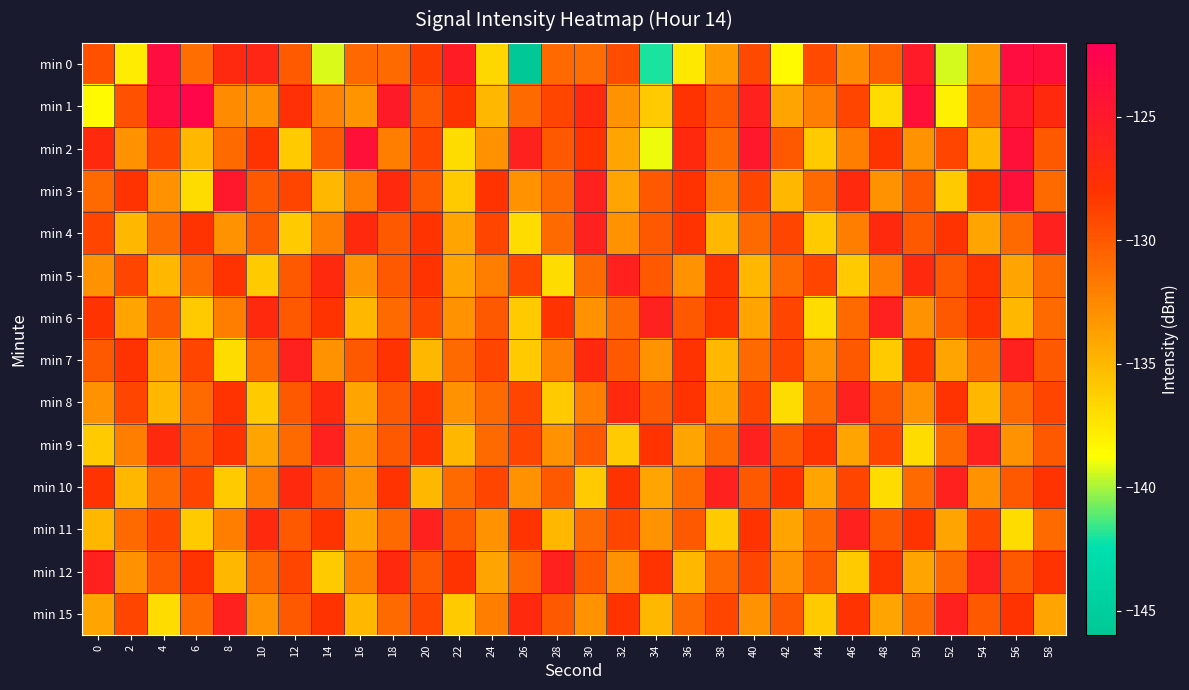

Which series has the widest spread of values?

min 0